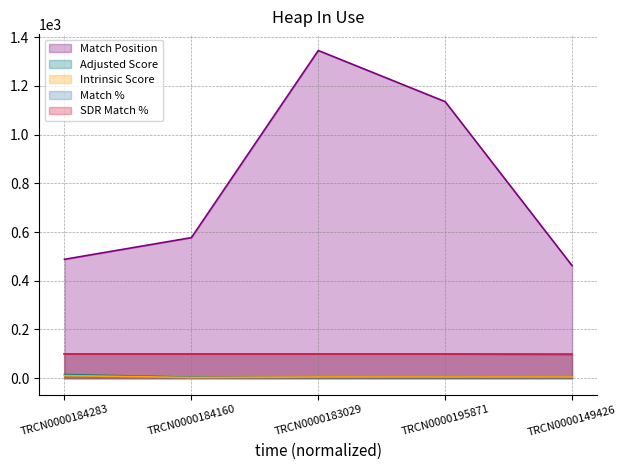

List the labels in order of Intrinsic Score value, smallest first.

TRCN0000184160, TRCN0000183029, TRCN0000195871, TRCN0000149426, TRCN0000184283